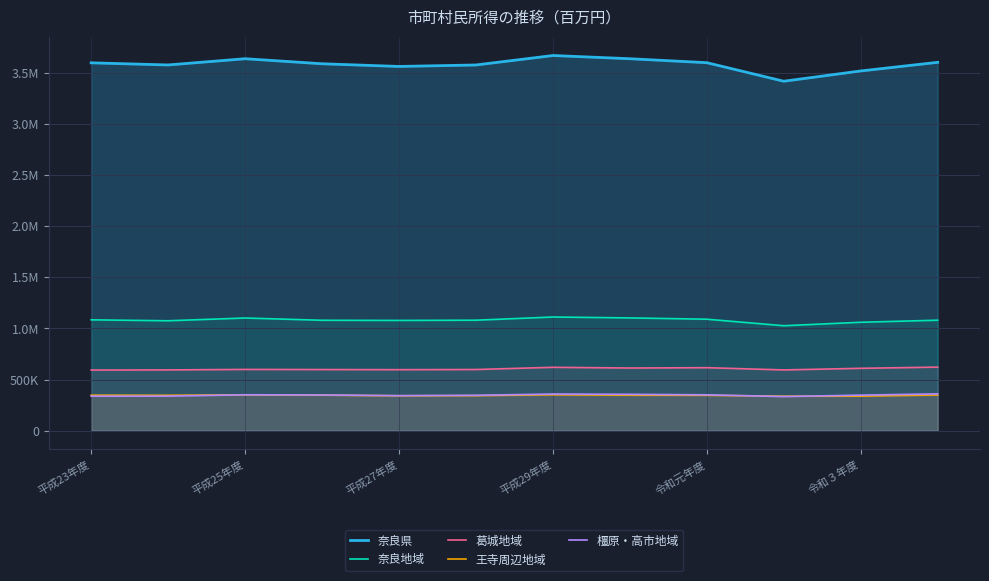

Rank the series at 平成27年度 from highest to lowest value.

奈良県, 奈良地域, 葛城地域, 橿原・高市地域, 王寺周辺地域